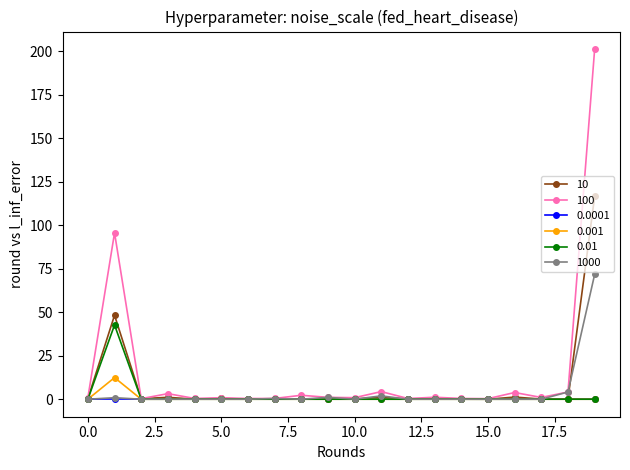

True or false: 1000 has more than 1 points higher than both neighbors.

True